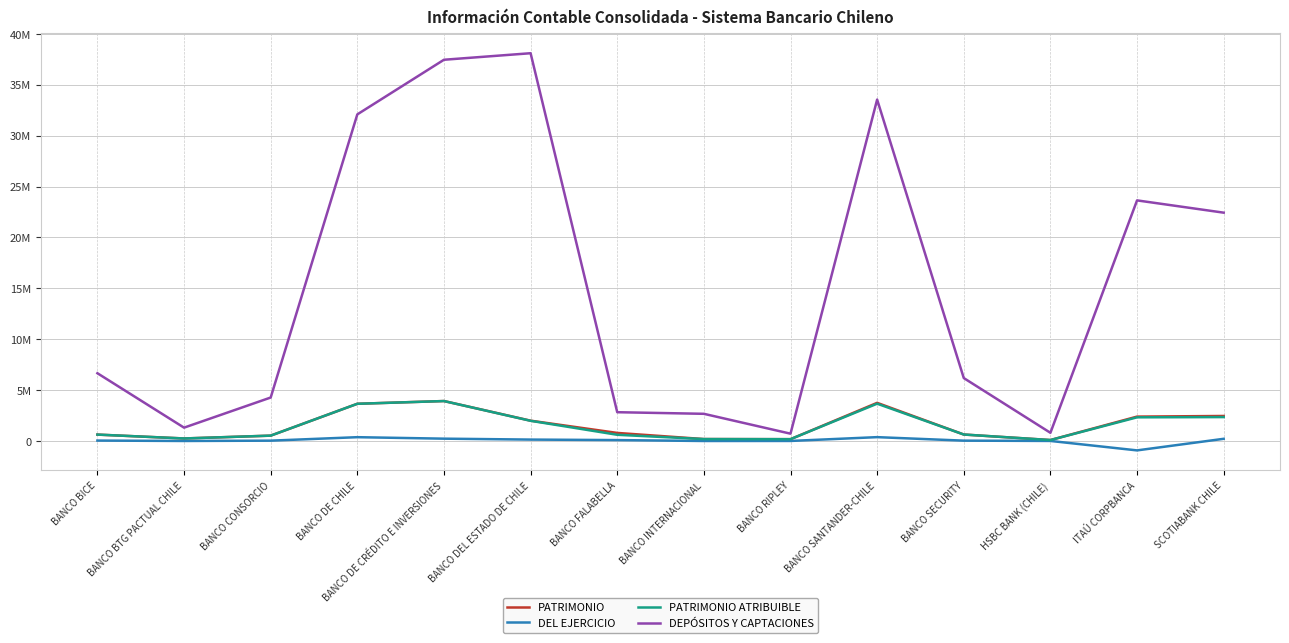

Where is the first local maximum for DEL EJERCICIO?

BANCO DE CHILE